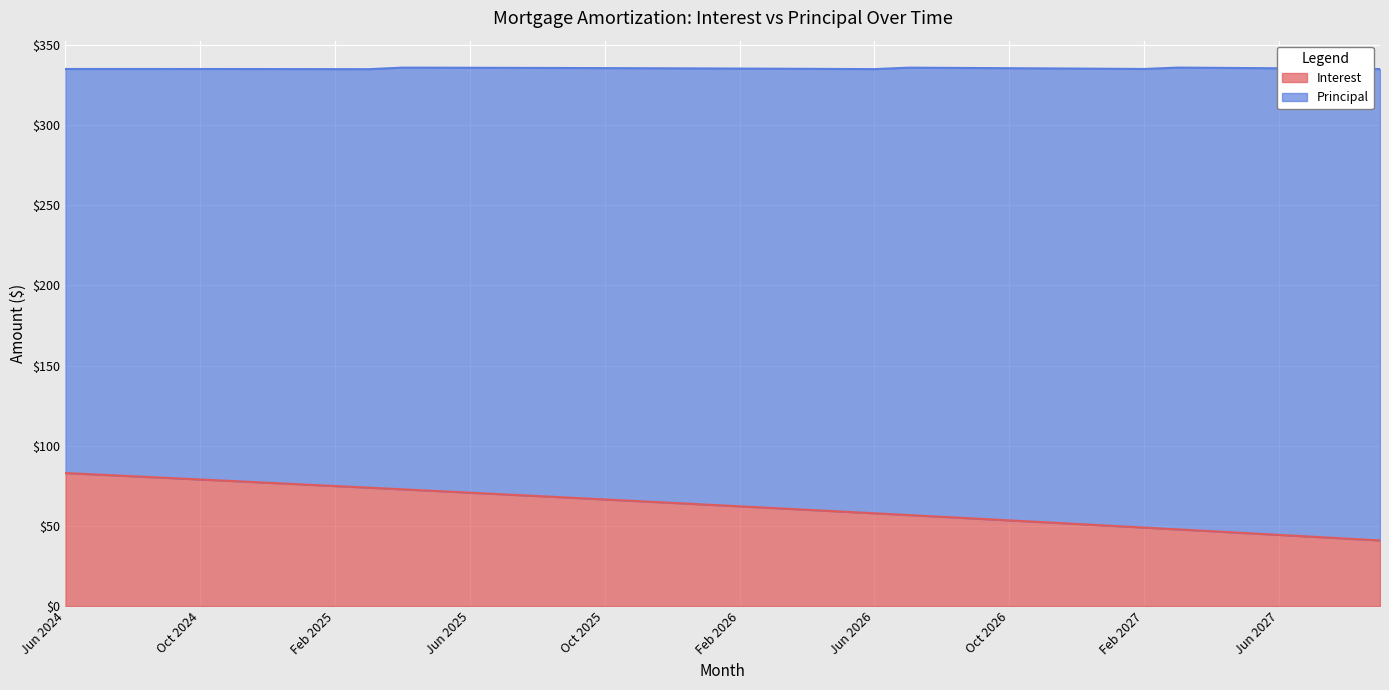

Reading left to right, what are all the values shown in this chart?

83.0	82.0	81.0	80.0	79.0	78.0	77.0	76.0	74.9	73.9	72.9	71.8	70.8	69.8	68.7	67.6	66.6	65.5	64.4	63.4	62.3	61.2	60.1	59.0	58.0	56.9	55.8	54.6	53.5	52.4	51.3	50.2	49.0	47.9	46.8	45.6	44.5	43.3	42.2	41.0